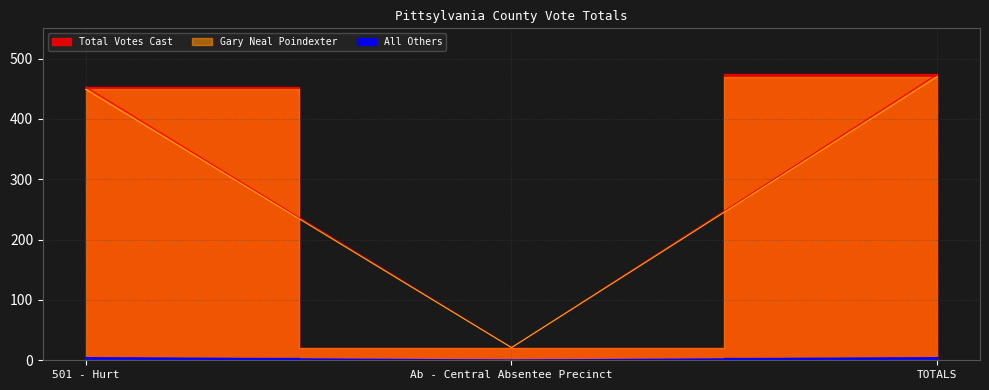

What is the label of the 2nd point from the right?

Ab - Central Absentee Precinct